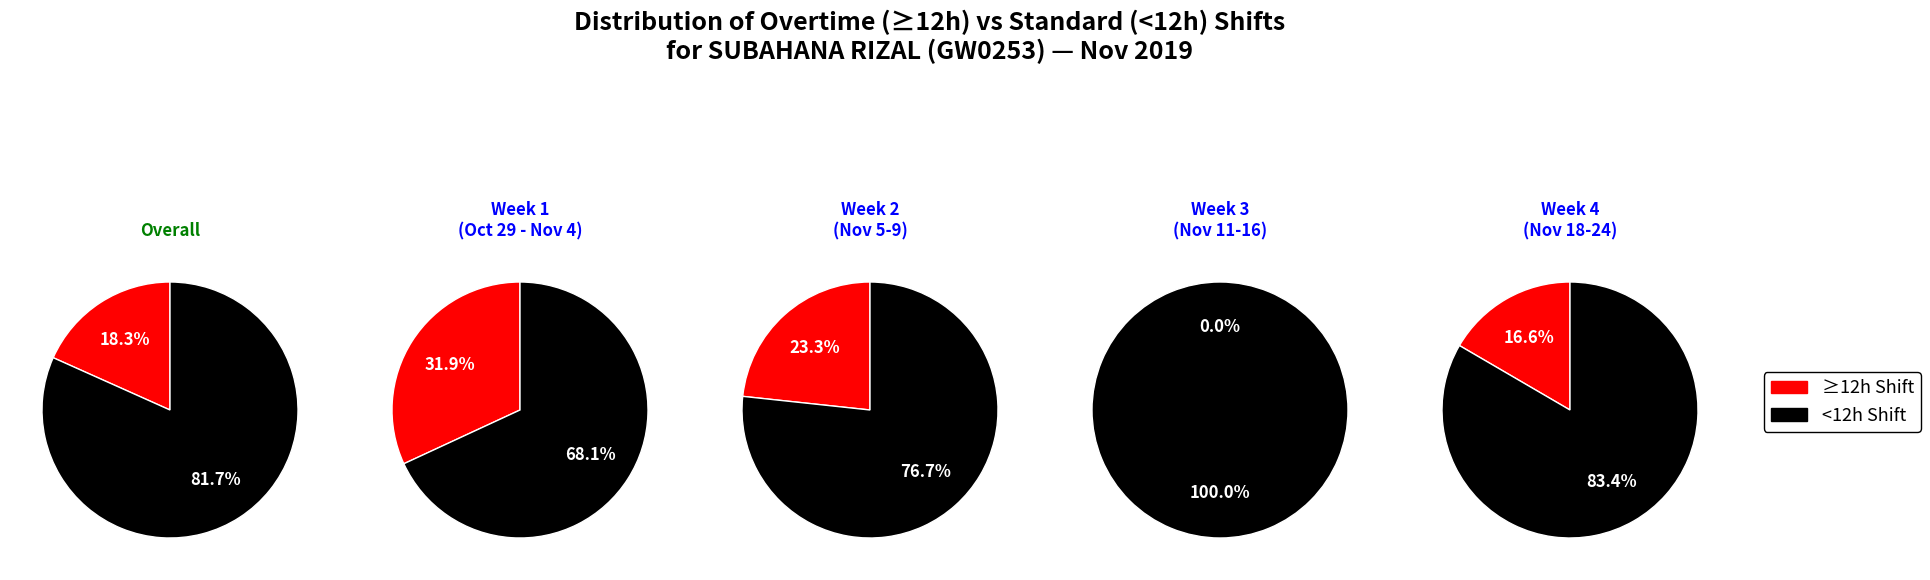

To the nearest percent, what percentage of the pie is 20?

4%